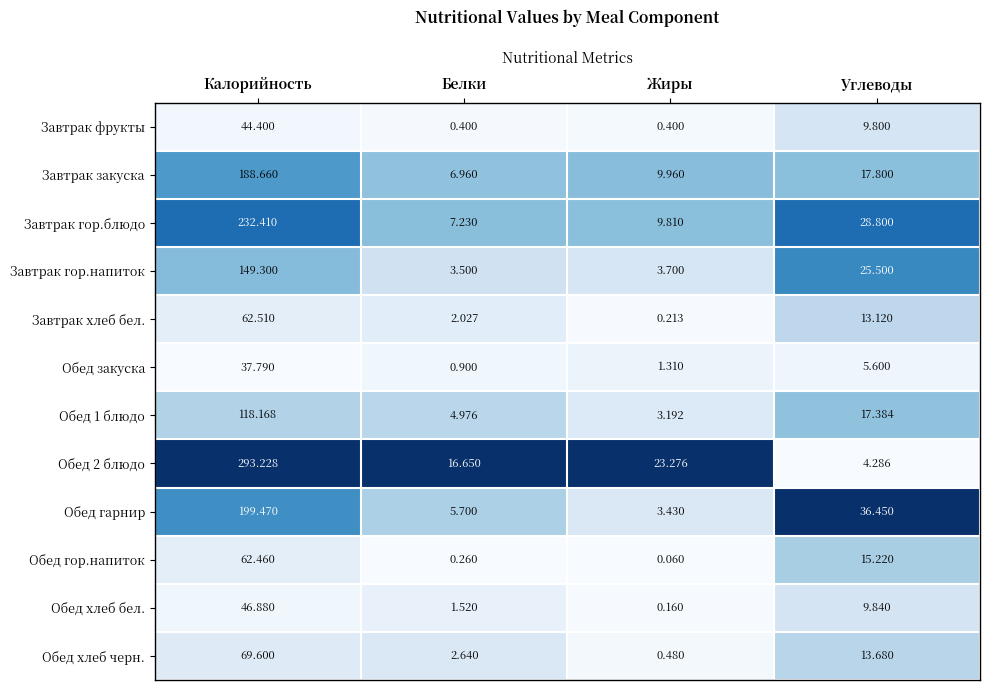

At which category is the sum across all series the highest?

Калорийность